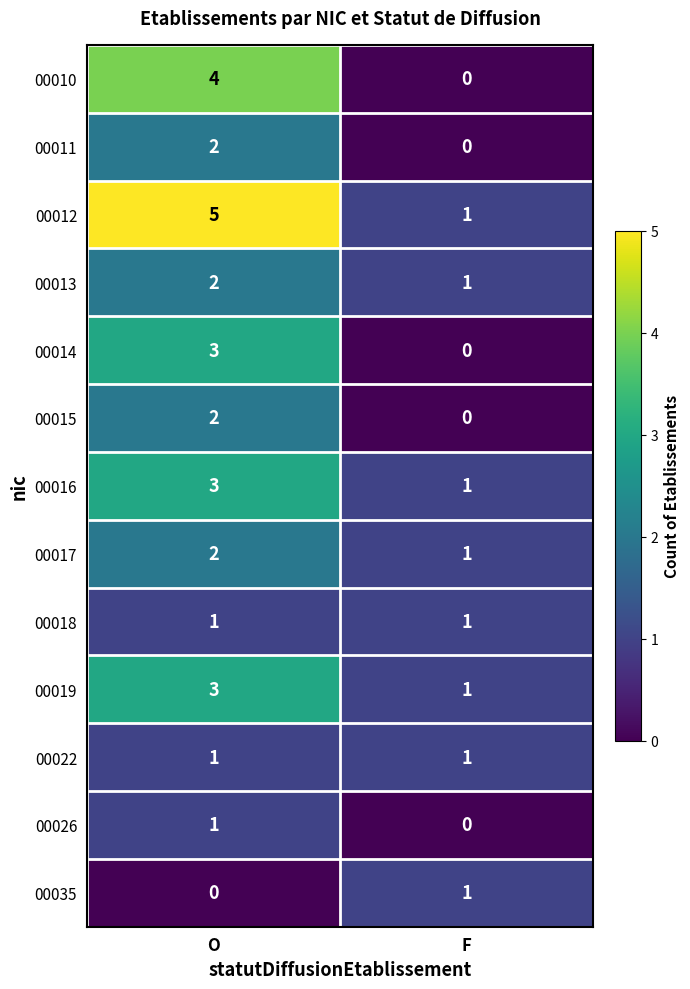

Rank the categories by 00017 value from lowest to highest.

F, O